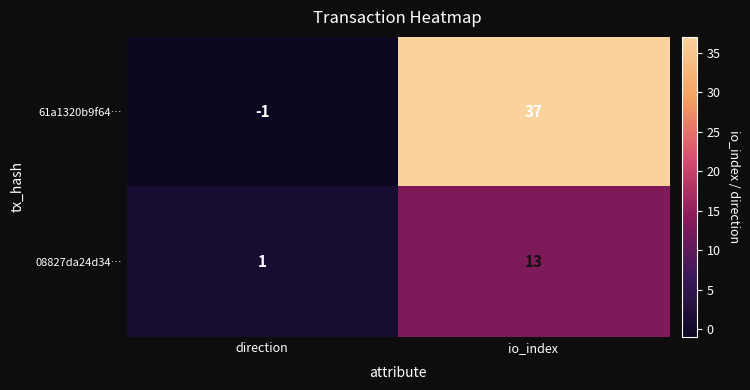

What is the smallest value displayed?

-1